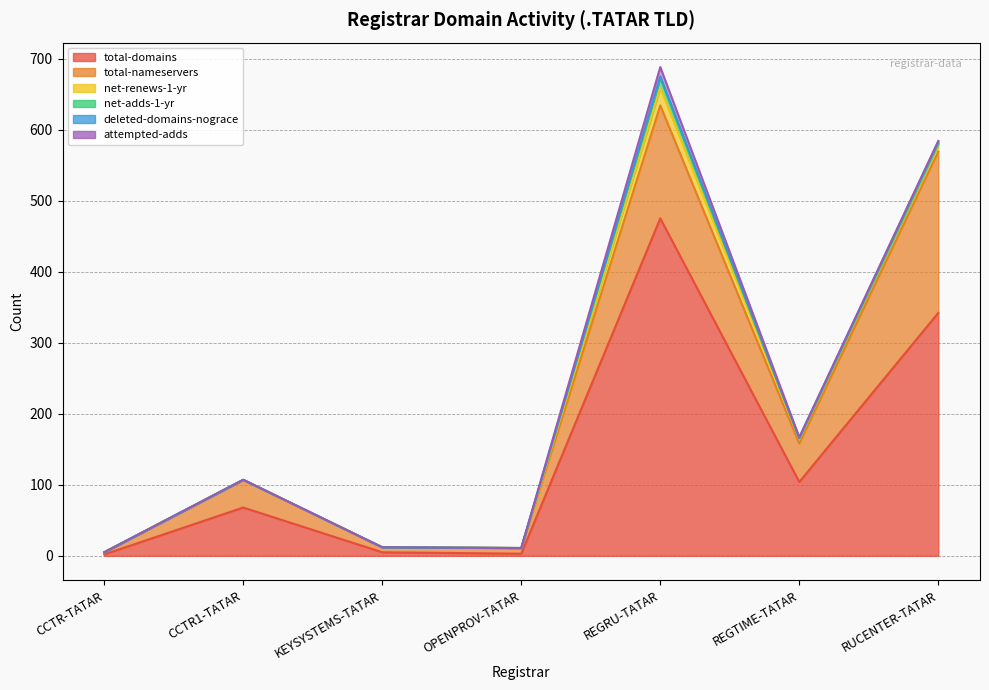

What is the total value across all series at CCTR-TATAR?

5